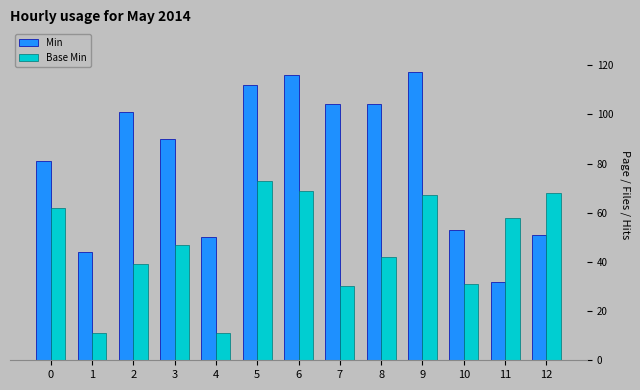

What is the difference between the second highest and minimum values in the Min series?

84